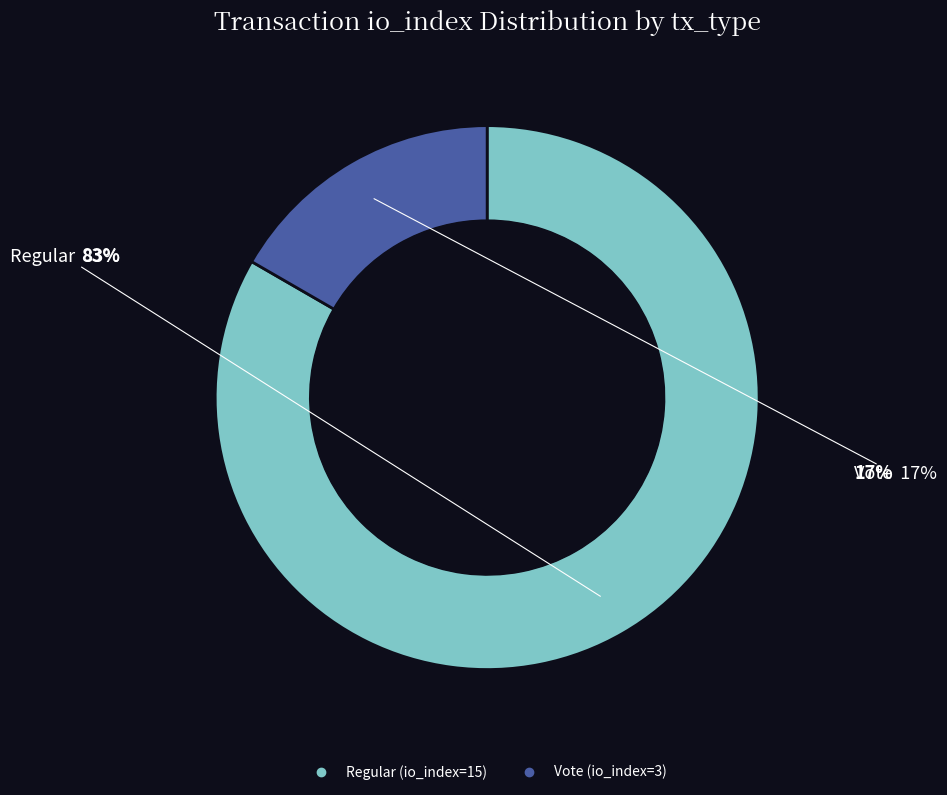

Does Regular (io_index=15) account for over 50% of the chart?

Yes